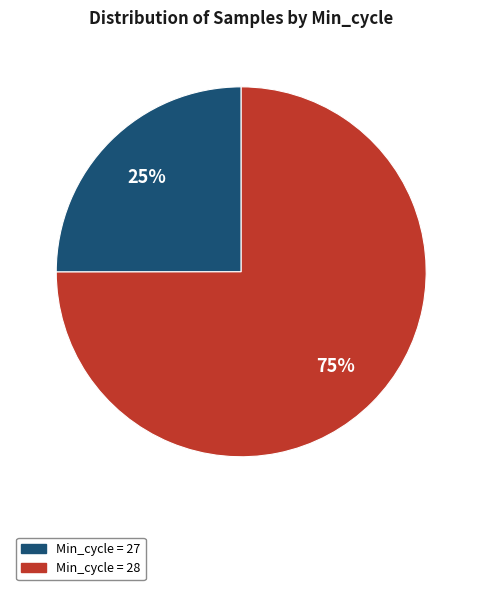

To the nearest percent, what is the average slice percentage?

50%